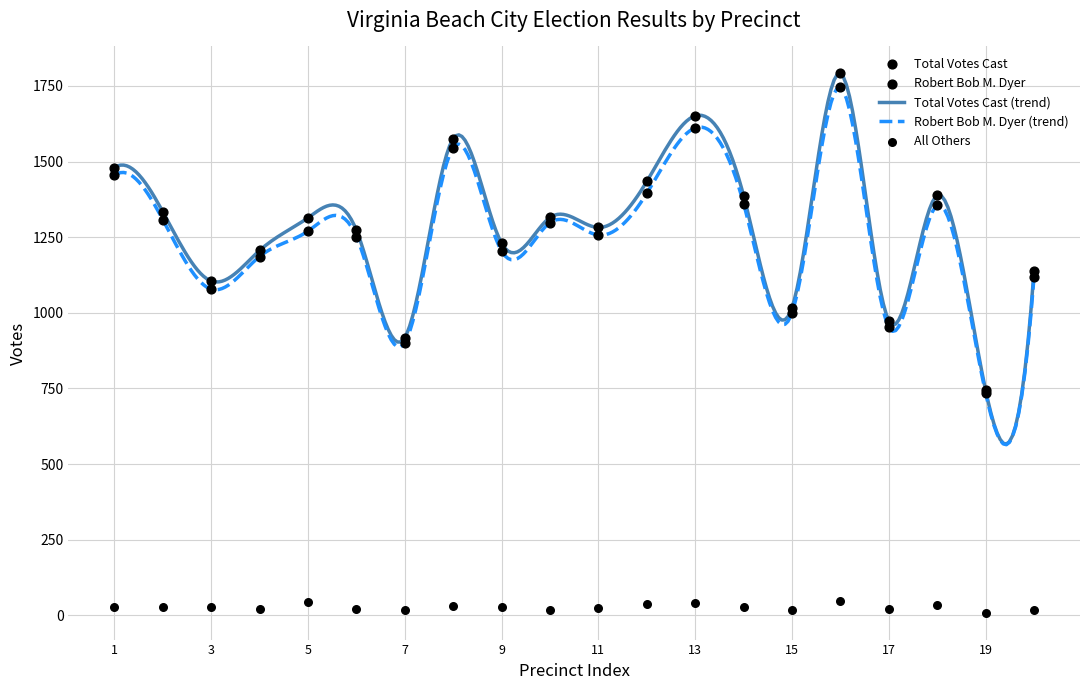

Which series has the largest Y range (max minus min)?

Total Votes Cast